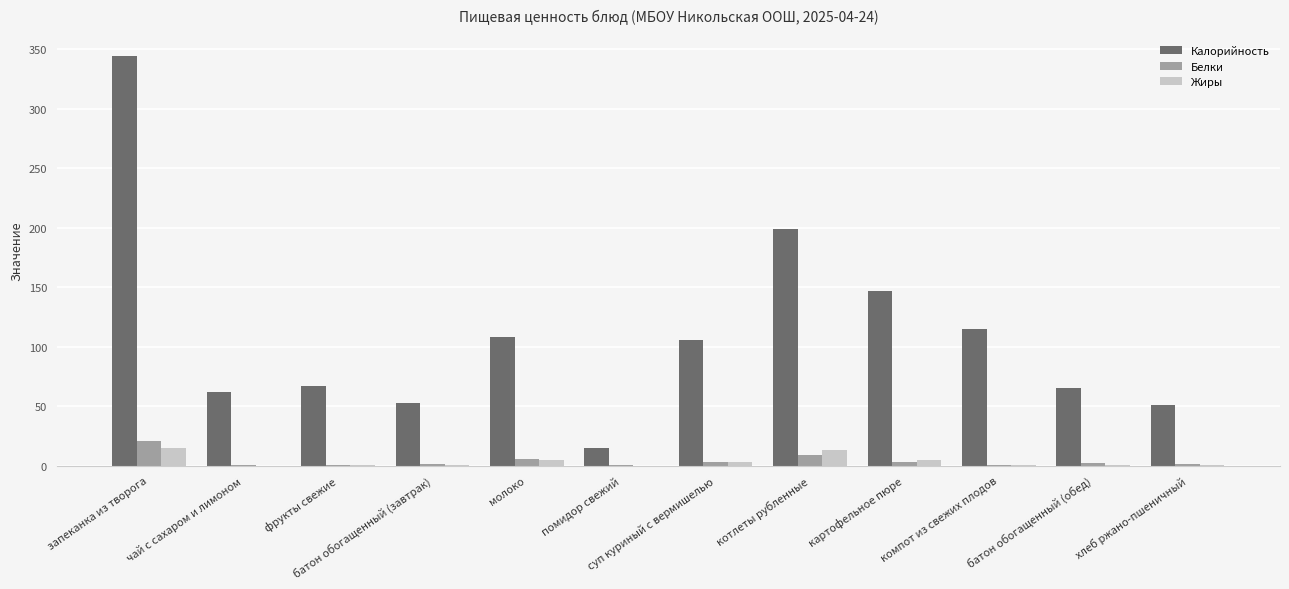

What is the sum of all Белки values?

49.2